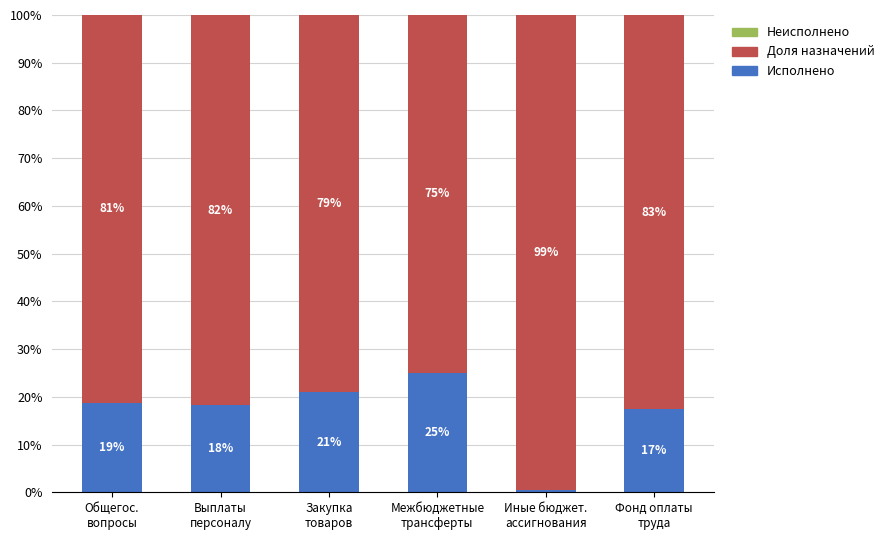

Are the bars horizontal?

No